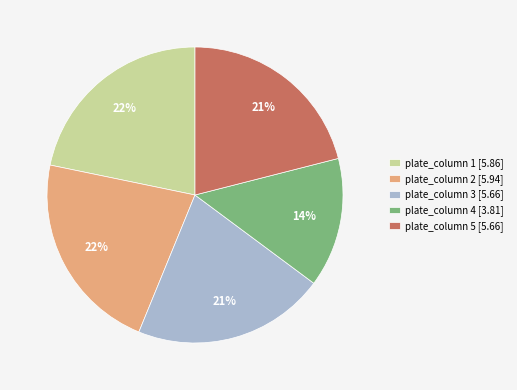

What is the ratio of the value at plate_column 5 [5.66] to the value at plate_column 1 [5.86]?

1.0